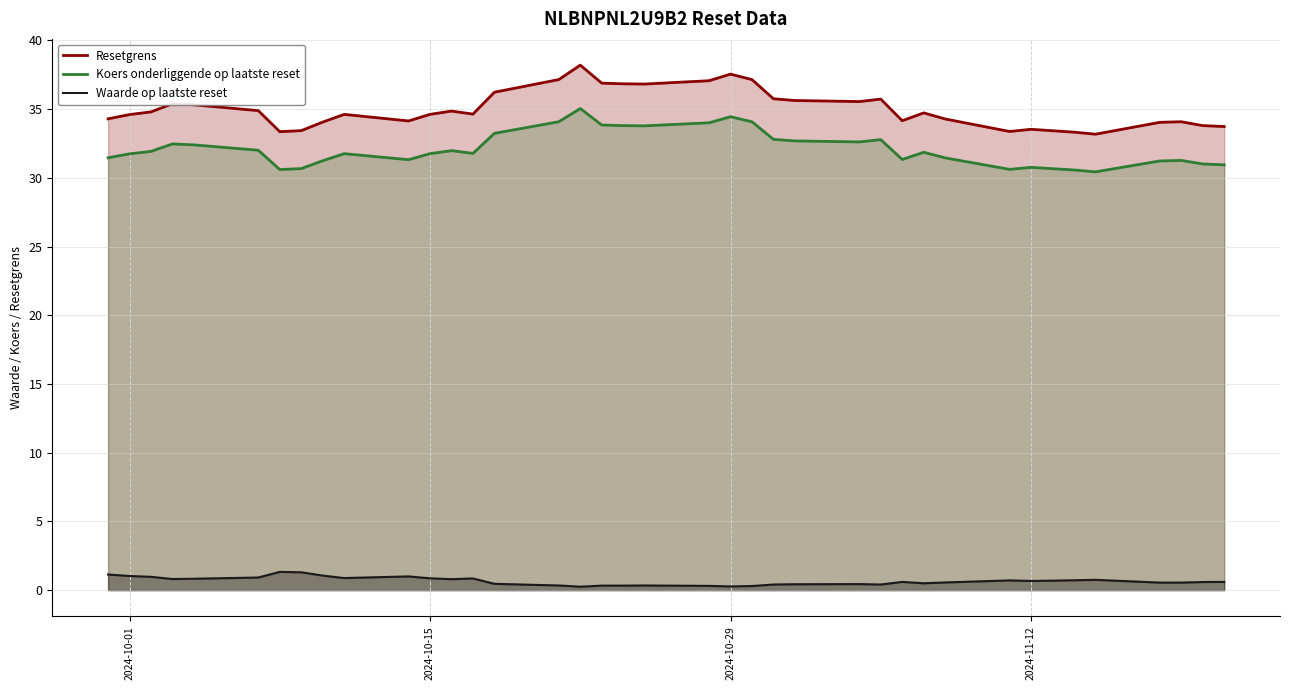

Reading right to left, what are all the values shown in this chart?

Resetgrens: 33.7	33.8	34.1	34.0	33.2	33.3	33.4	33.5	33.4	34.3	34.7	34.2	35.7	35.5	35.6	35.7	37.1	37.5	37.1	36.8	36.8	36.9	38.2	37.1	36.2	34.6	34.9	34.6	34.1	34.6	34.1	33.4	33.4	34.9	35.3	35.4	34.8	34.6	34.3
Koers onderliggende op laatste reset: 30.9	31.0	31.3	31.2	30.4	30.6	30.7	30.8	30.6	31.4	31.9	31.3	32.8	32.6	32.7	32.8	34.1	34.4	34.0	33.8	33.8	33.8	35.0	34.1	33.2	31.8	32.0	31.8	31.3	31.8	31.2	30.7	30.6	32.0	32.4	32.5	31.9	31.7	31.5
Waarde op laatste reset: 0.6	0.6	0.6	0.6	0.8	0.7	0.7	0.7	0.7	0.6	0.5	0.6	0.4	0.4	0.4	0.4	0.3	0.3	0.3	0.3	0.3	0.3	0.2	0.3	0.5	0.8	0.8	0.9	1.0	0.9	1.1	1.3	1.3	0.9	0.8	0.8	1.0	1.0	1.1